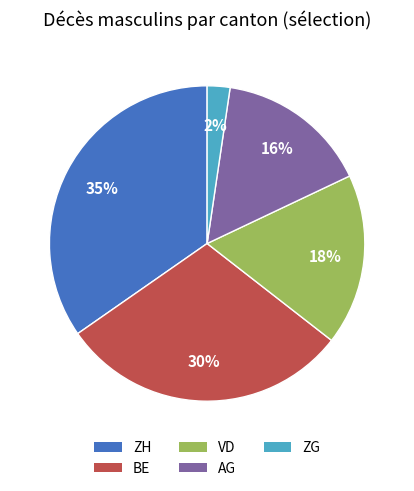

To the nearest percent, what percentage of the pie is AG?

16%